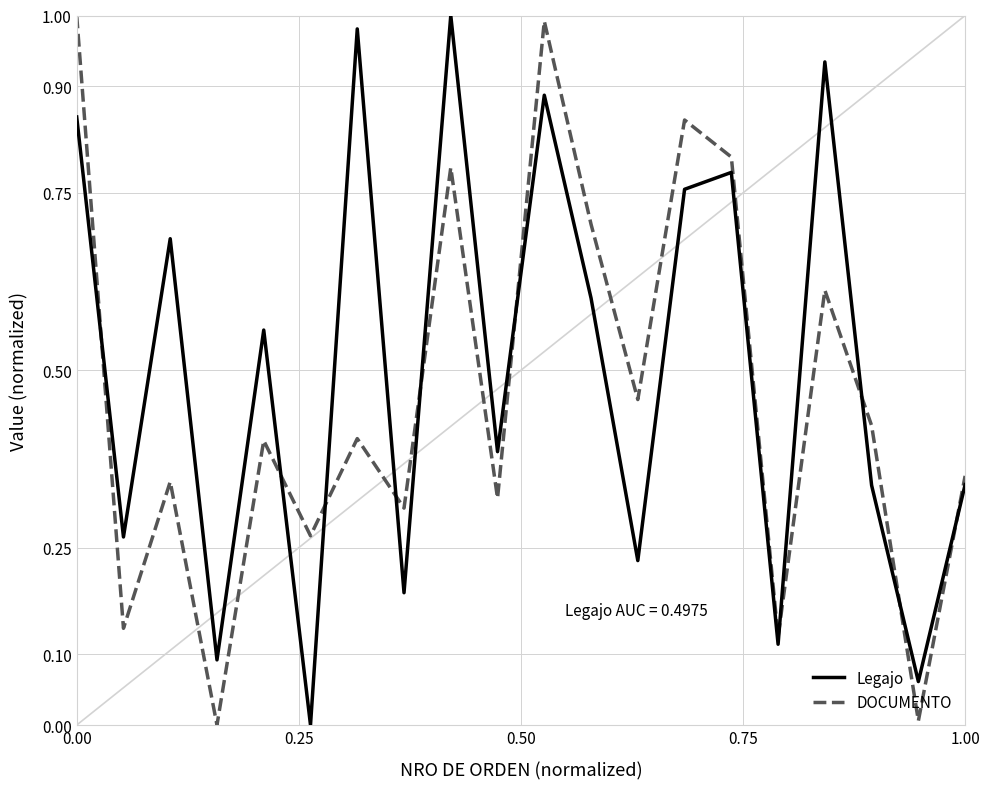

True or false: DOCUMENTO and Legajo cross at least once.

True